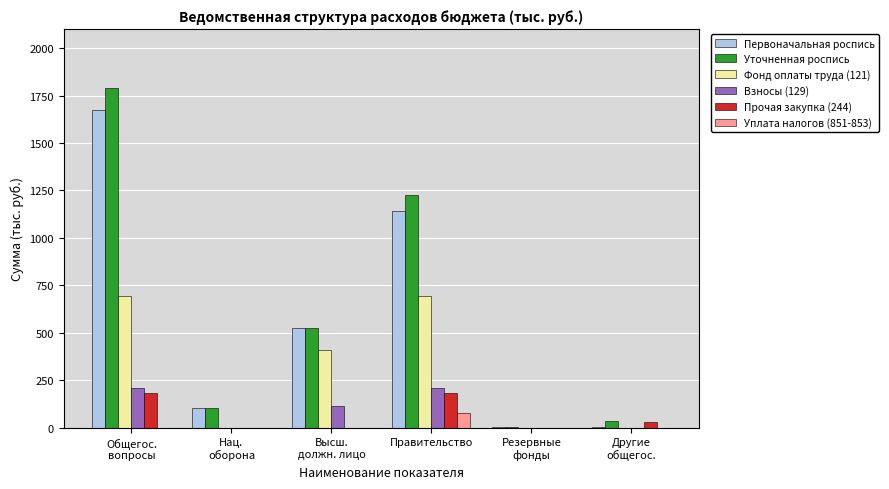

True or false: Уточненная роспись has a value of 1814.1 at Правительство.

False